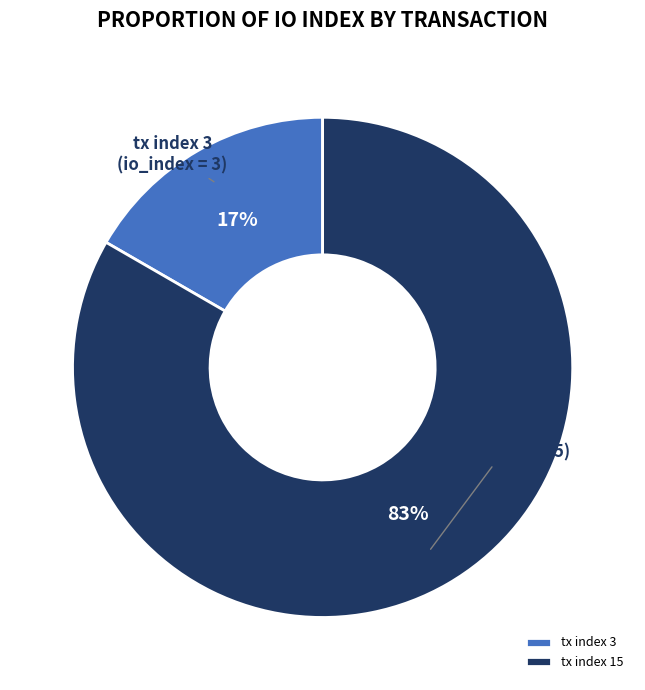

What percentage is the tx index 15 slice, to the nearest percent?

83%